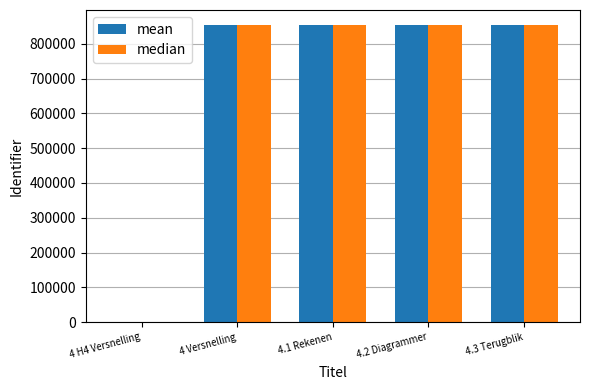

What is the highest value of the median series?

854056